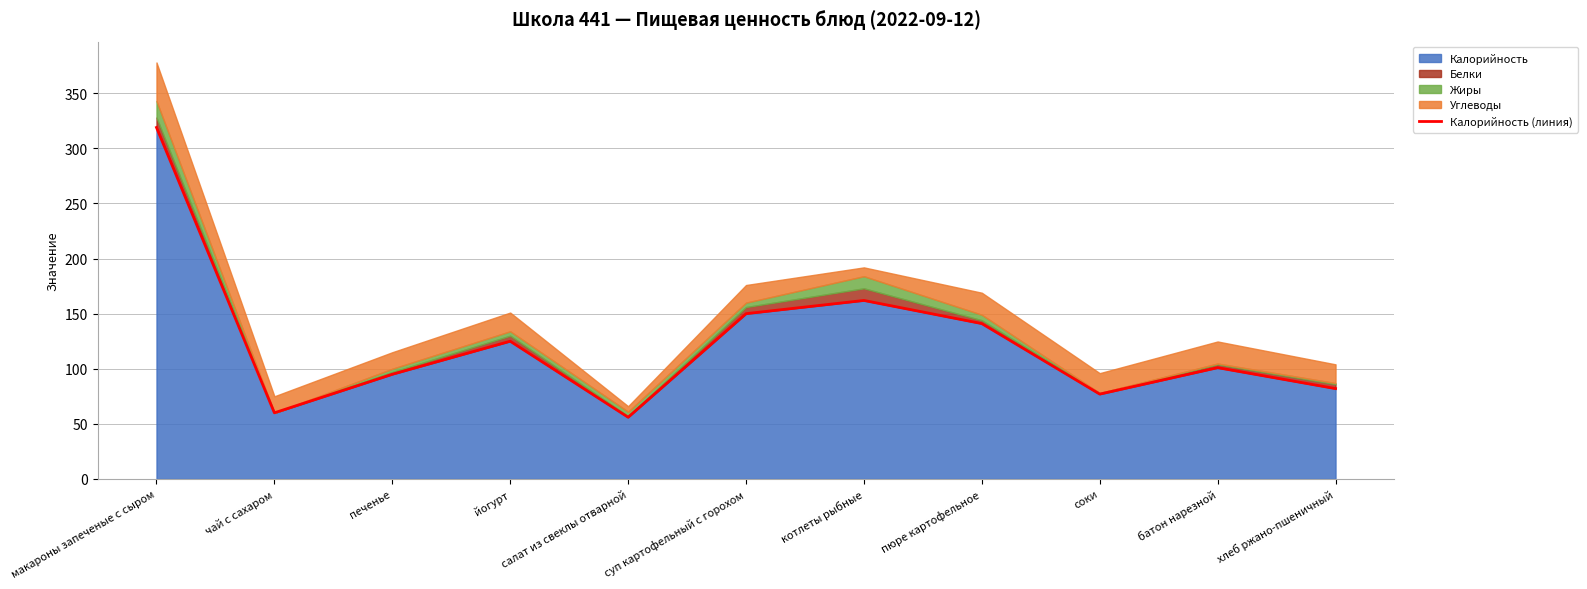

What is the value of the 11th point from the left?

82